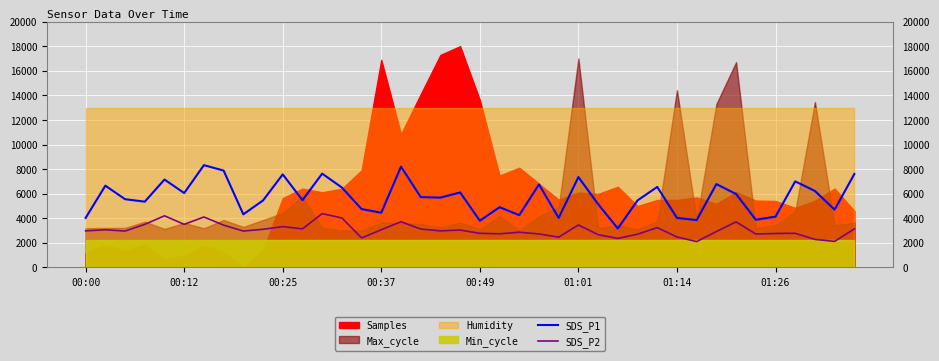

In SDS_P1, how many points are higher than both neighbors (excluding endpoints)?

13